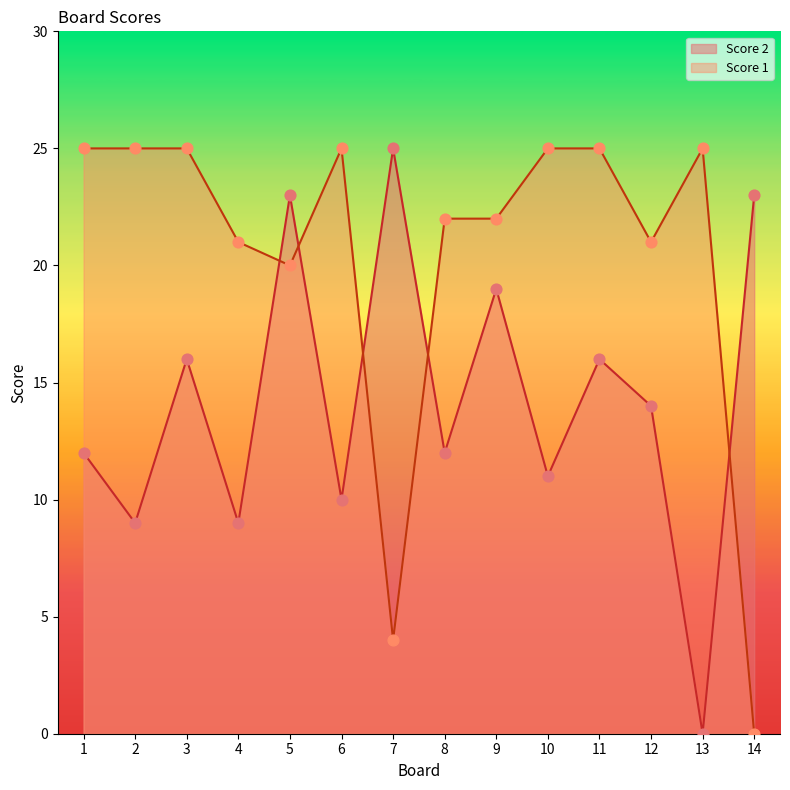

Which series reaches the minimum Y coordinate?

Score 2